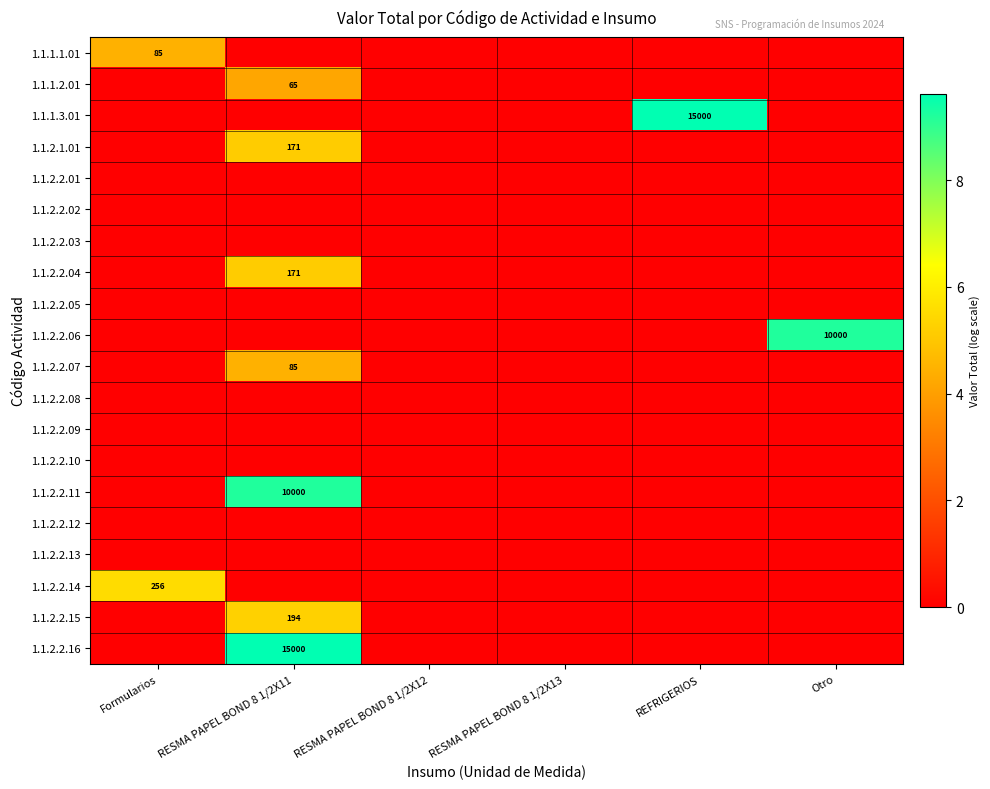

Which series has the largest total across all categories?

1.1.1.3.01